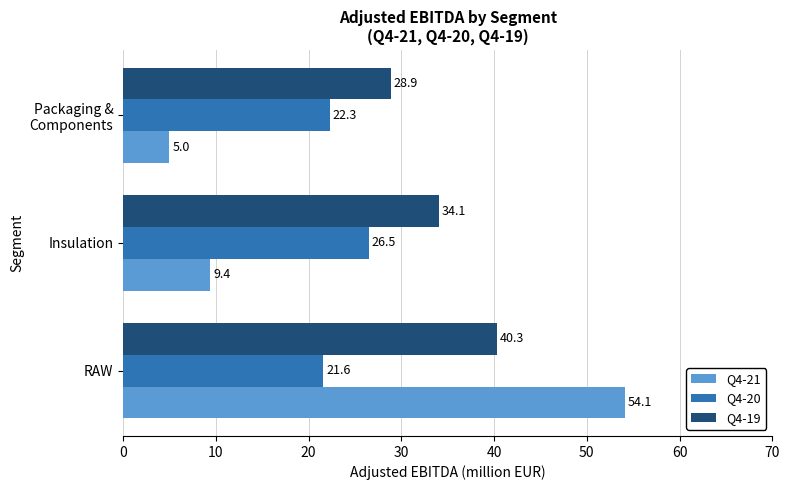

Is it true that Q4-19 equals 40.3 at RAW?

True